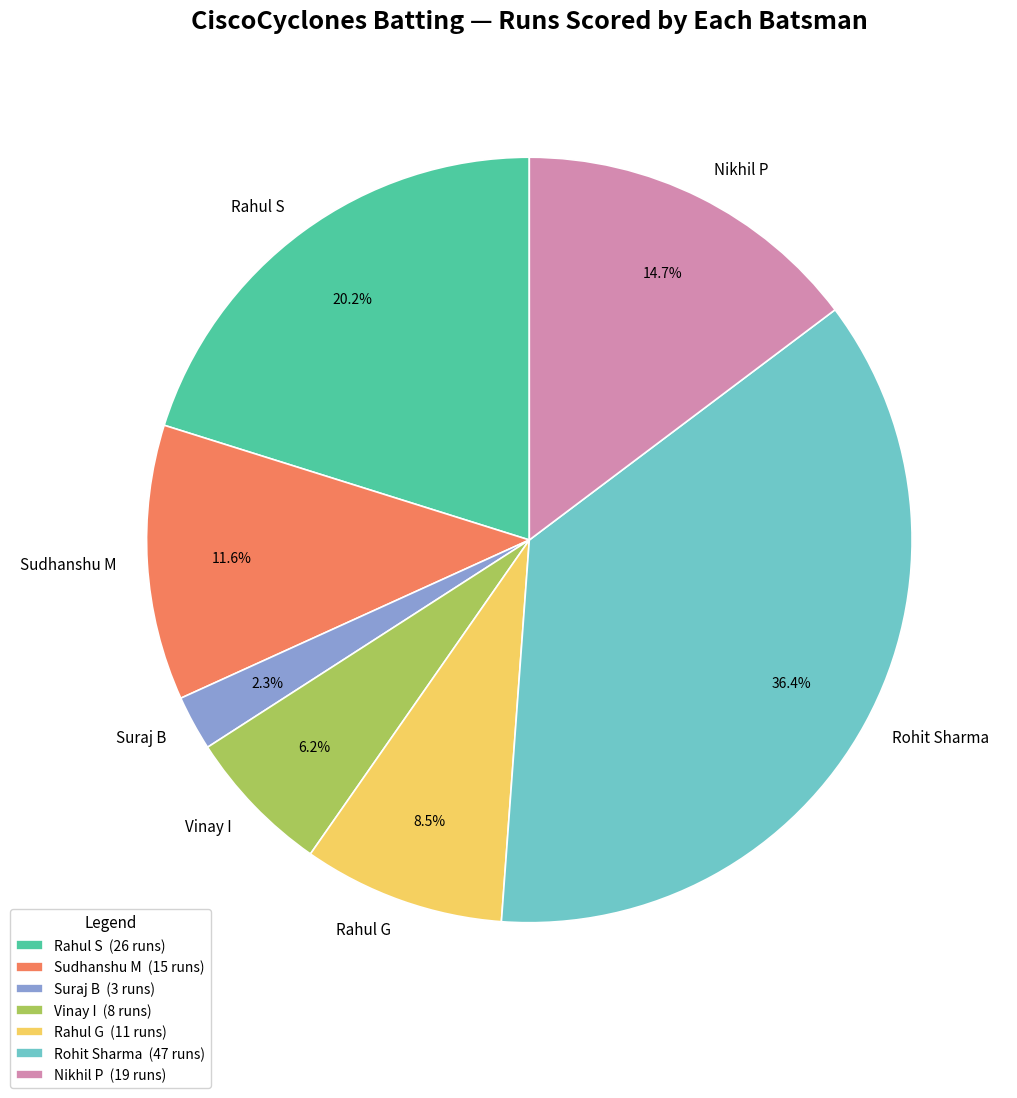

To the nearest percent, what is the difference between the largest and smallest slice percentages?

34%